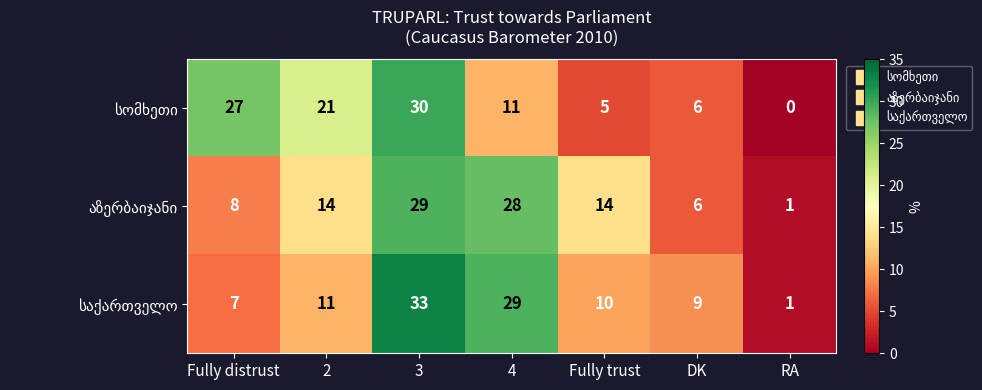

What is the spread (max minus min) of values at Fully trust?

9